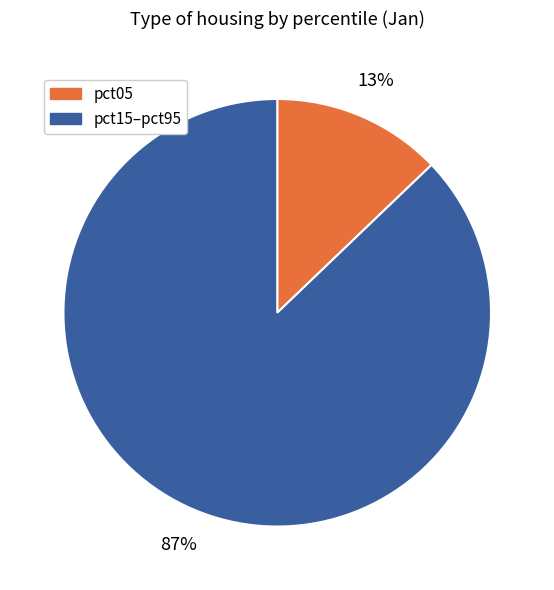

To the nearest percent, what is the difference between the largest and smallest slice percentages?

74%